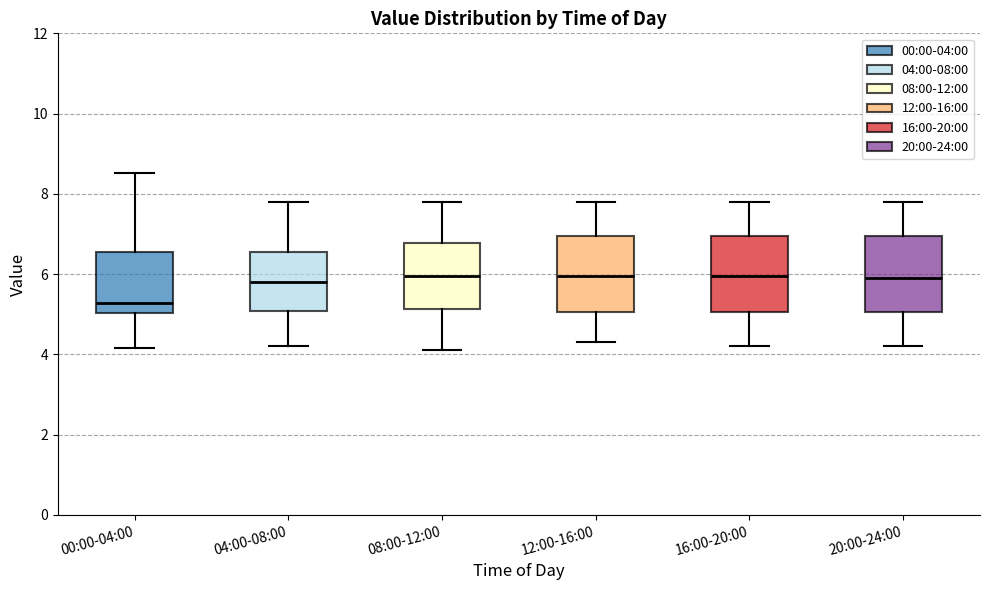

Reading left to right, read every box against the y-axis: the position of its median line, the range the box covers, and the ends of its whiskers. The values are not printed on the chart, so give them approximately, as read against the axis.

00:00-04:00: median 5.2, box 5.0 to 6.6, whiskers 4.2 to 8.6
04:00-08:00: median 5.8, box 5.0 to 6.6, whiskers 4.2 to 7.8
08:00-12:00: median 6.0, box 5.2 to 6.8, whiskers 4.2 to 7.8
12:00-16:00: median 6.0, box 5.0 to 7.0, whiskers 4.4 to 7.8
16:00-20:00: median 6.0, box 5.0 to 7.0, whiskers 4.2 to 7.8
20:00-24:00: median 6.0, box 5.0 to 7.0, whiskers 4.2 to 7.8